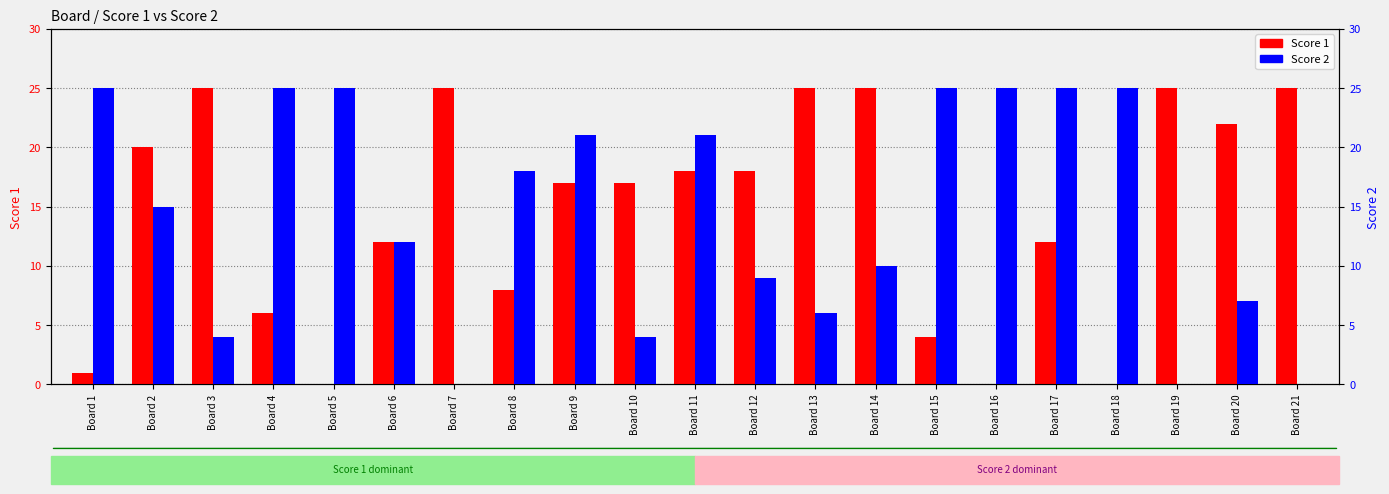

Between Board 6 and Board 11, which series saw the biggest shift?

Score 2